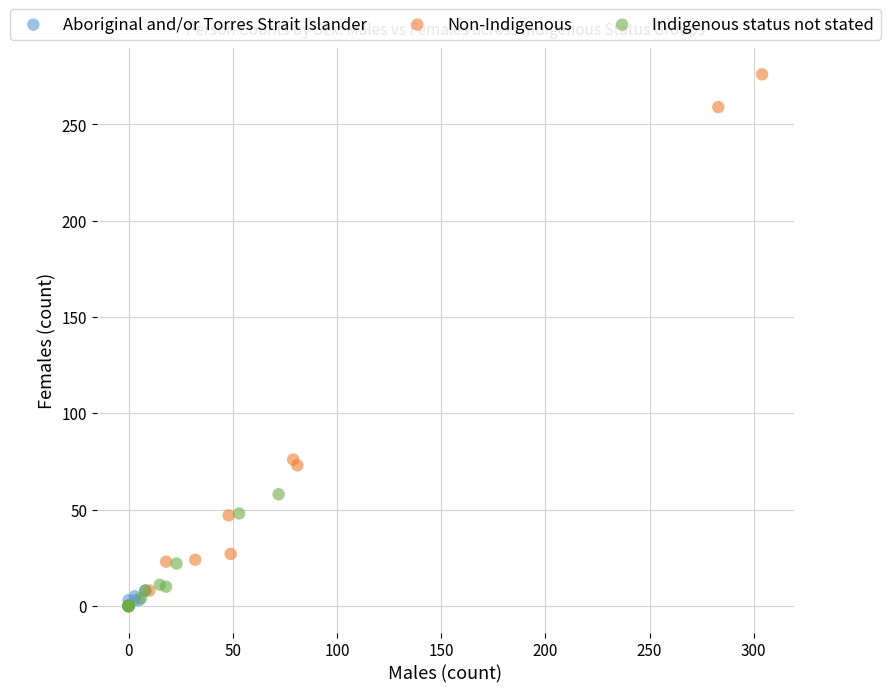

Which series contains the highest Y value?

Non-Indigenous